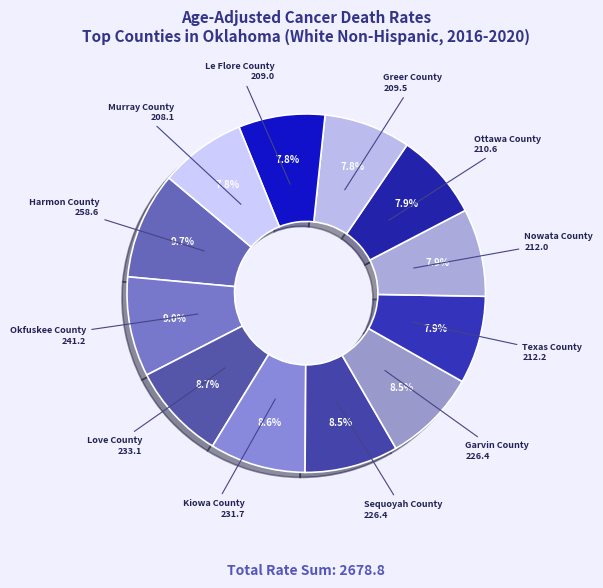

Count the number of slices in the pie.

12